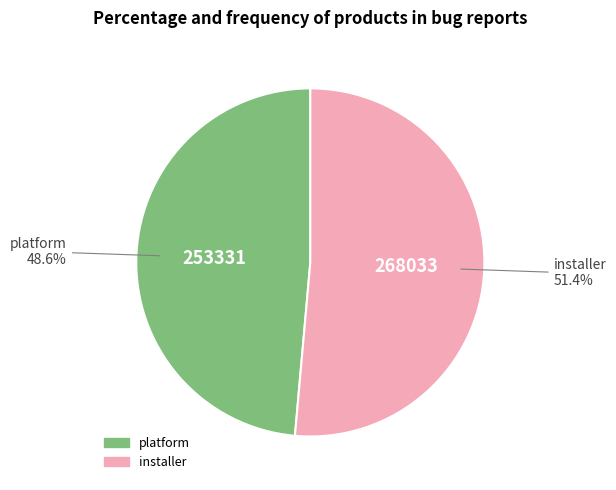

What percentage is the installer slice, to the nearest percent?

51%